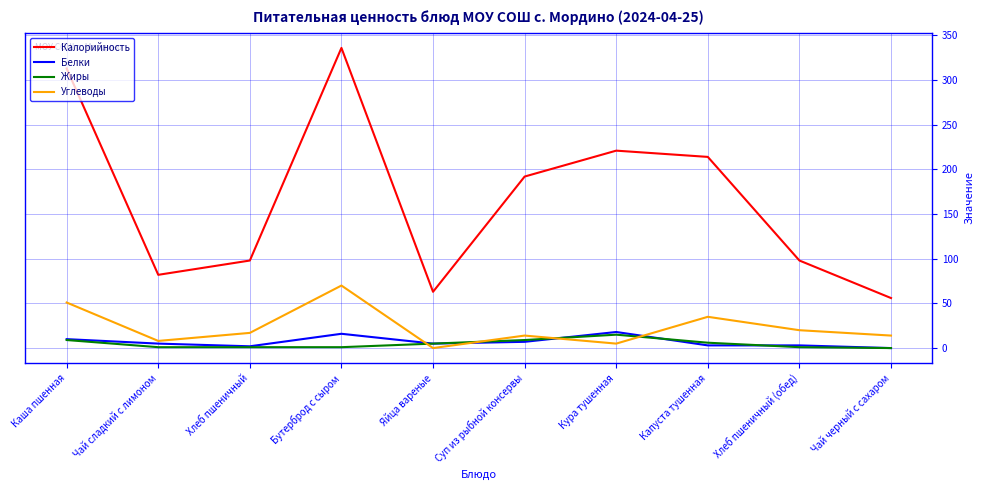

What position from the right is Каша пшенная?

10